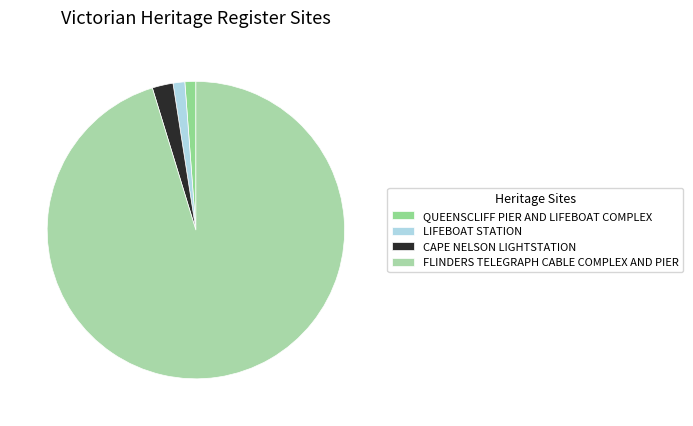

What percentage is the QUEENSCLIFF PIER AND LIFEBOAT COMPLEX slice, to the nearest percent?

1%